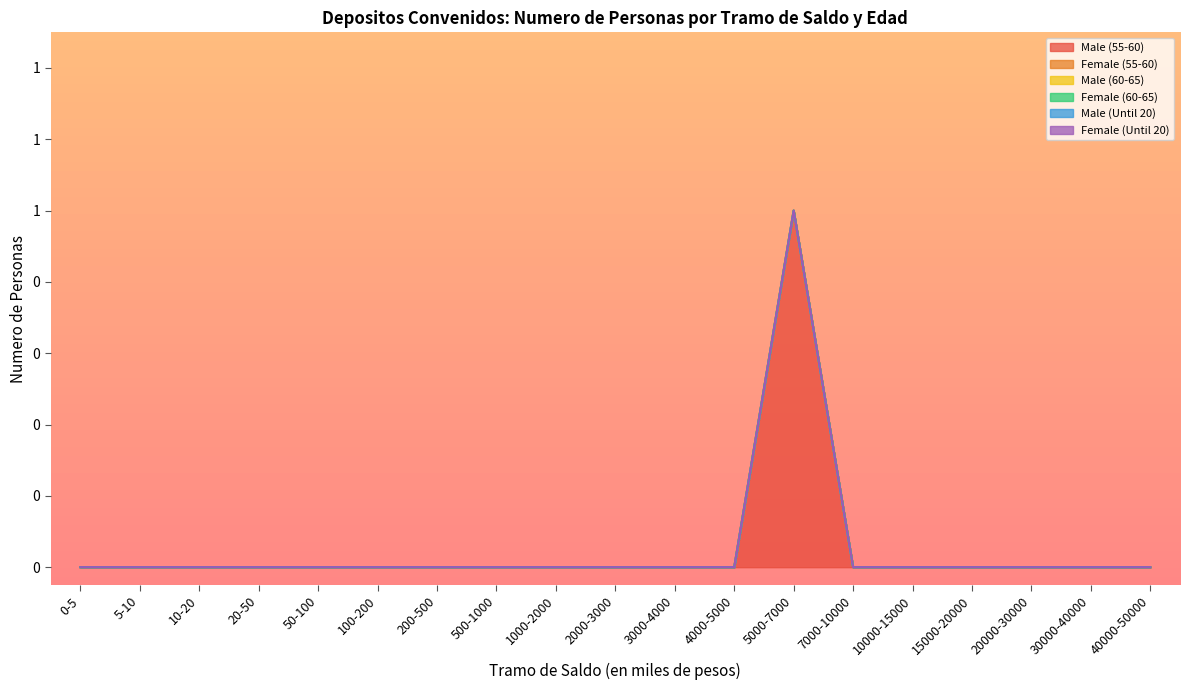

The Female (Until 20) series shows 0 at 7000-10000. True or false?

True